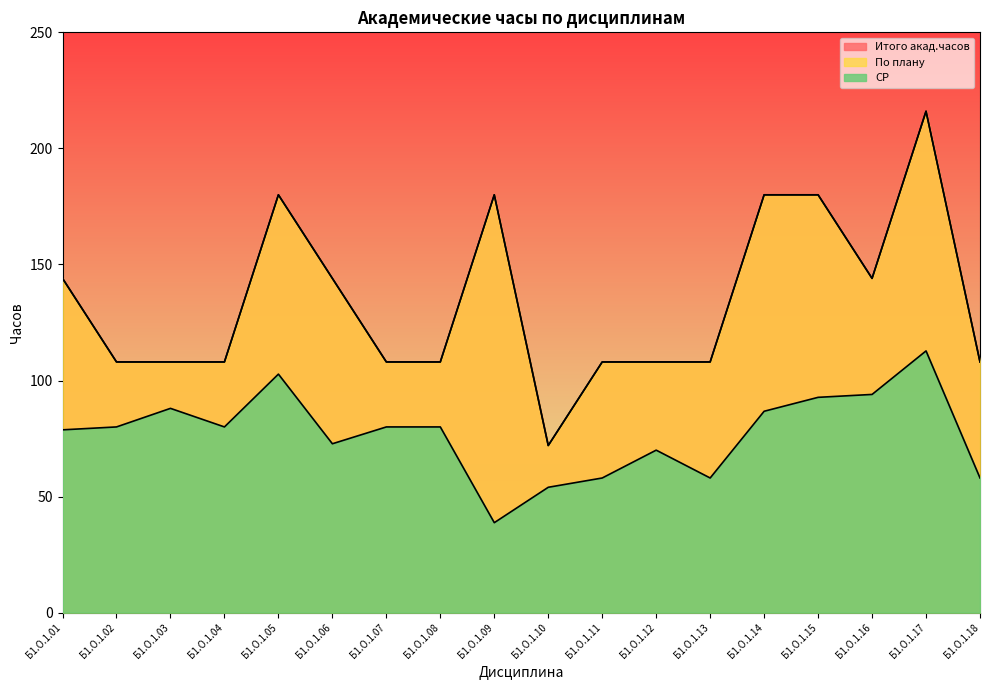

What is the value of the Итого акад.часов point at the 14th from the left?

180.0